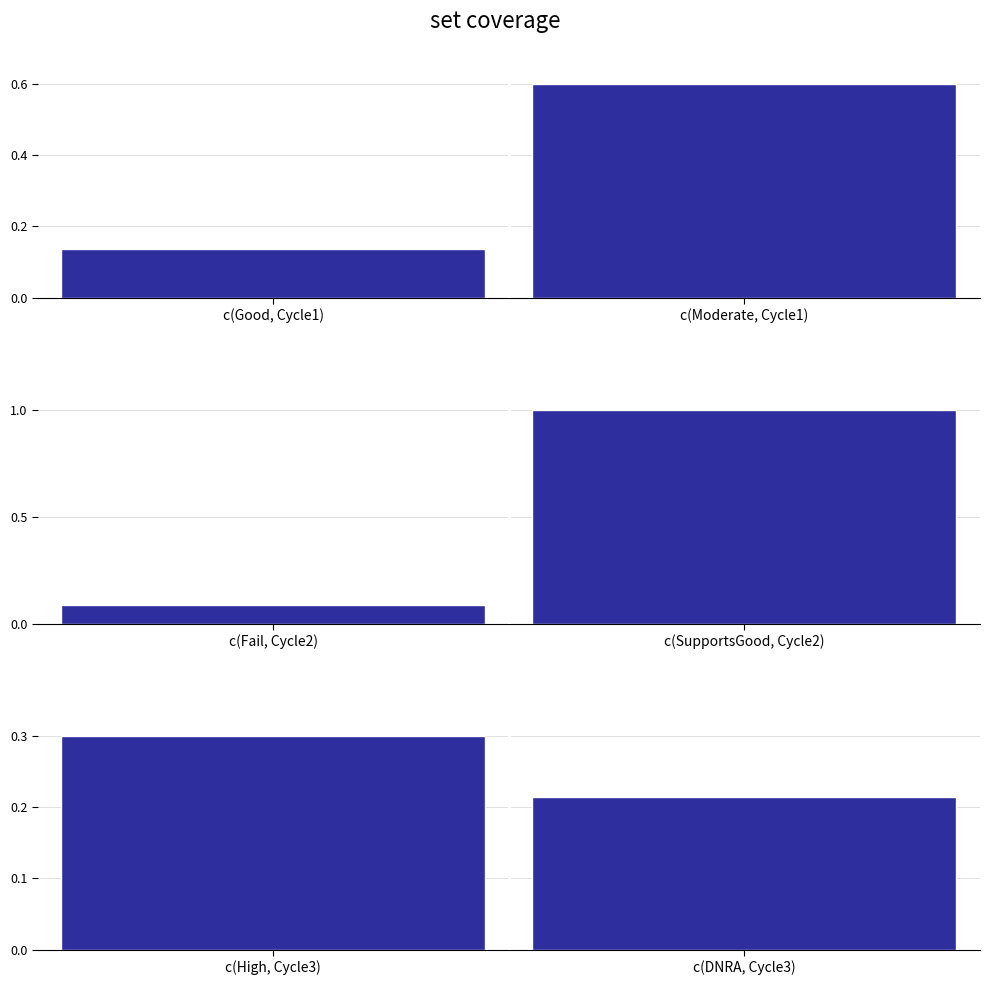

What is the difference between the maximum and minimum values in the subplot_1 series?

0.9